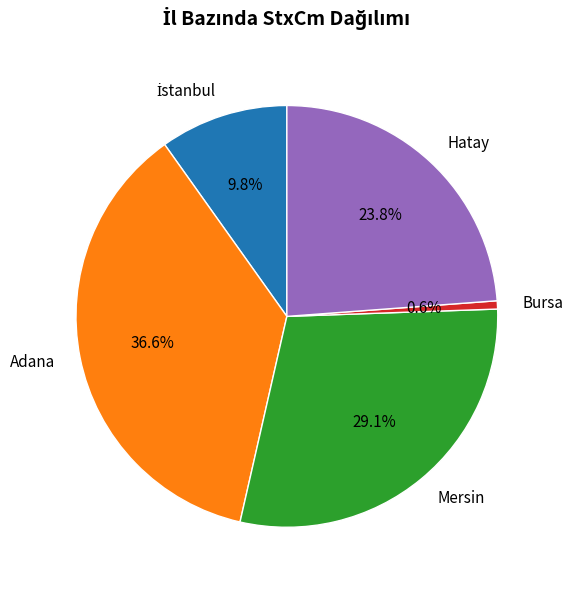

Count the number of slices in the pie.

5